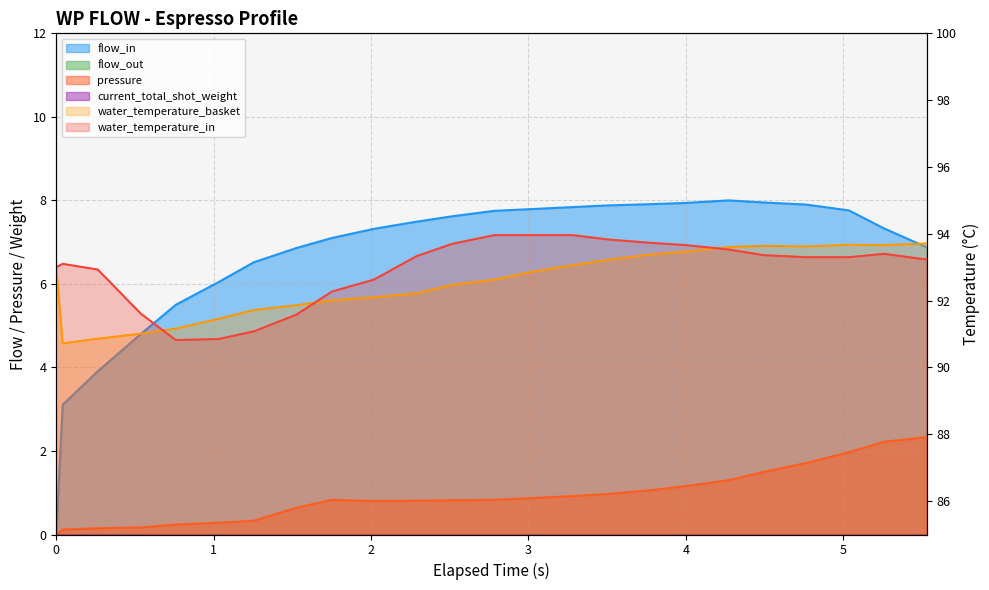

Where is the first local minimum for water_temperature_basket?

1